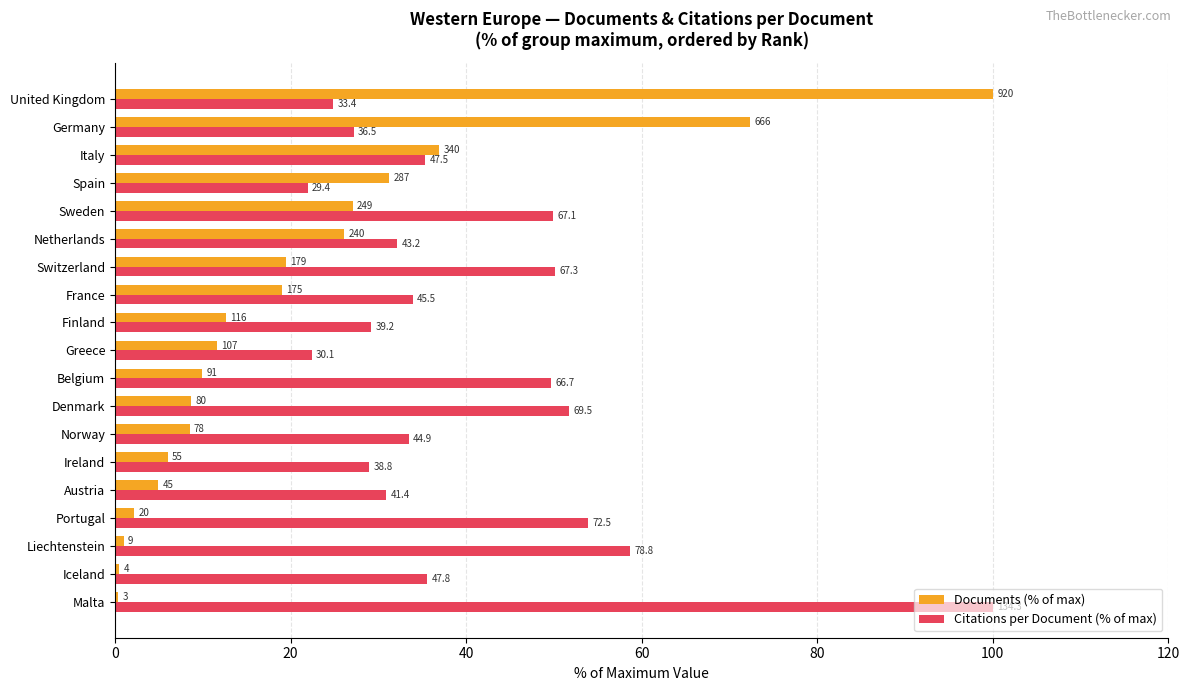

What are all the series names shown in the legend?

Documents (% of max), Citations per Document (% of max)